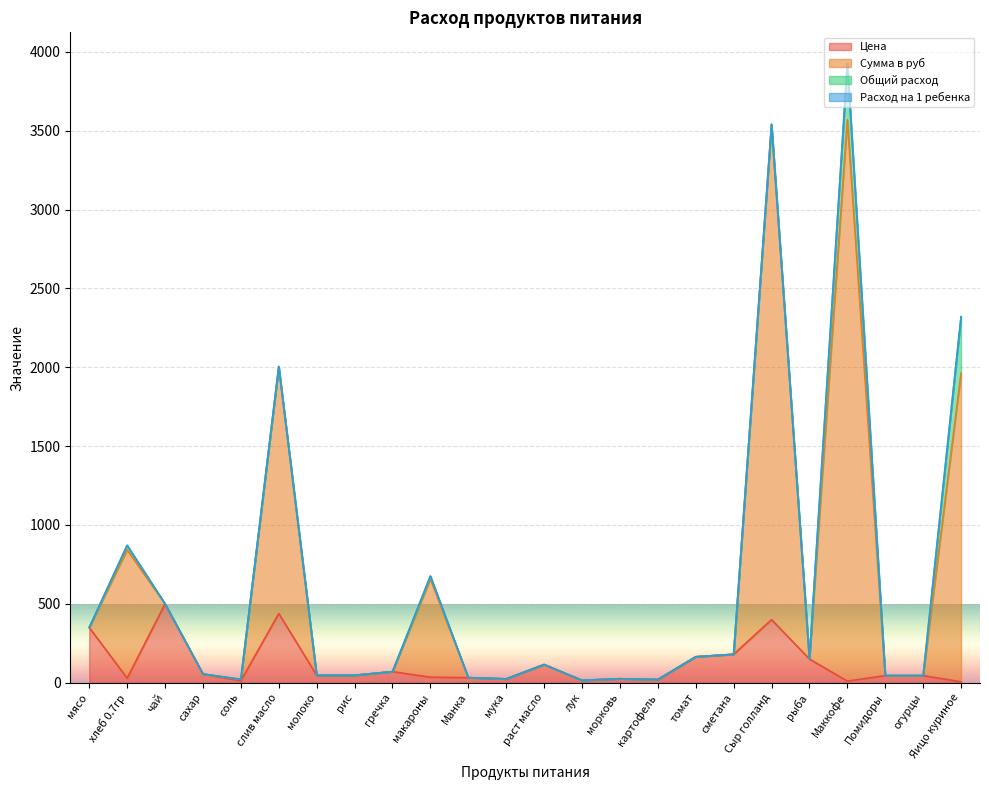

The value of Цена at рыба is 150.0. True or false?

True